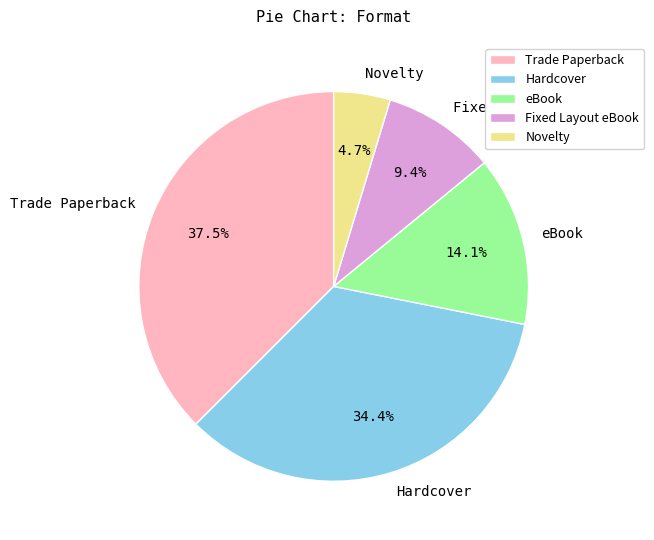

What percentage is NOT represented by eBook?

85.9%